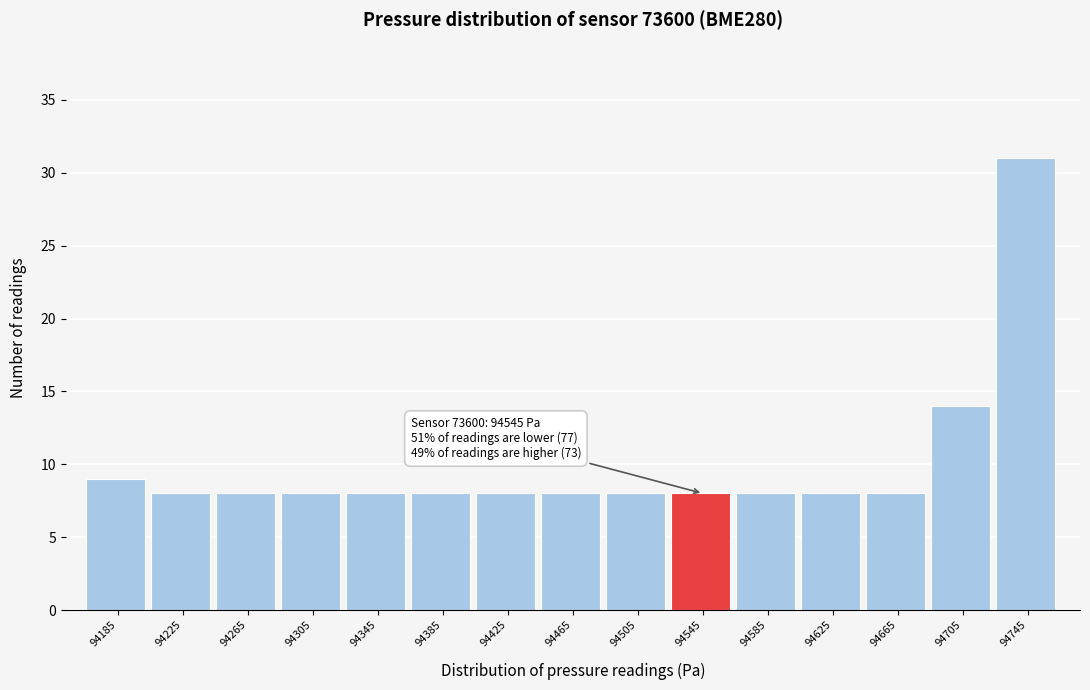

Over which range of the x-axis is the bar tallest?

94725 to 94765